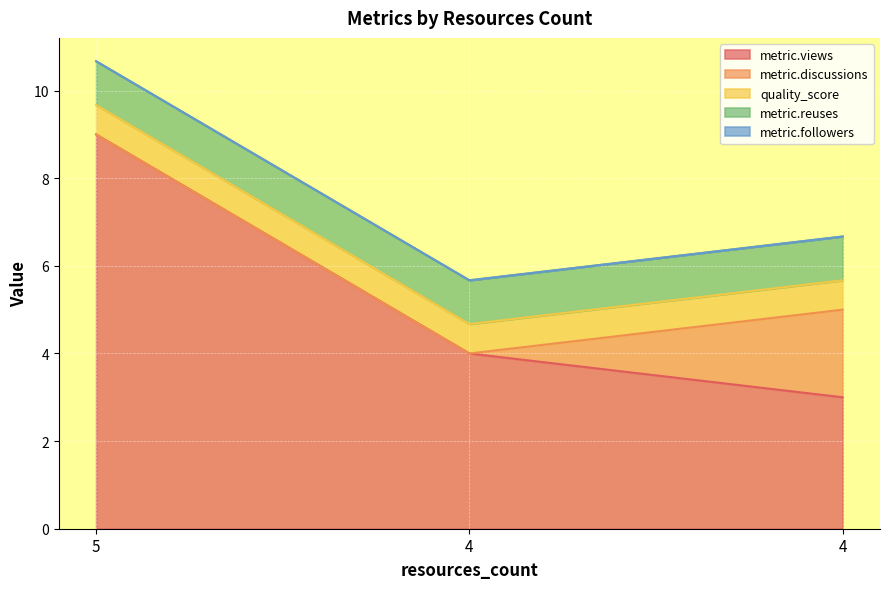

Reading left to right, list all the values displayed in this chart.

metric.views: 5=9.0	4=4.0	4=3.0
metric.discussions: 5=0.0	4=0.0	4=2.0
quality_score: 5=0.7	4=0.7	4=0.7
metric.reuses: 5=1.0	4=1.0	4=1.0
metric.followers: 5=0.0	4=0.0	4=0.0